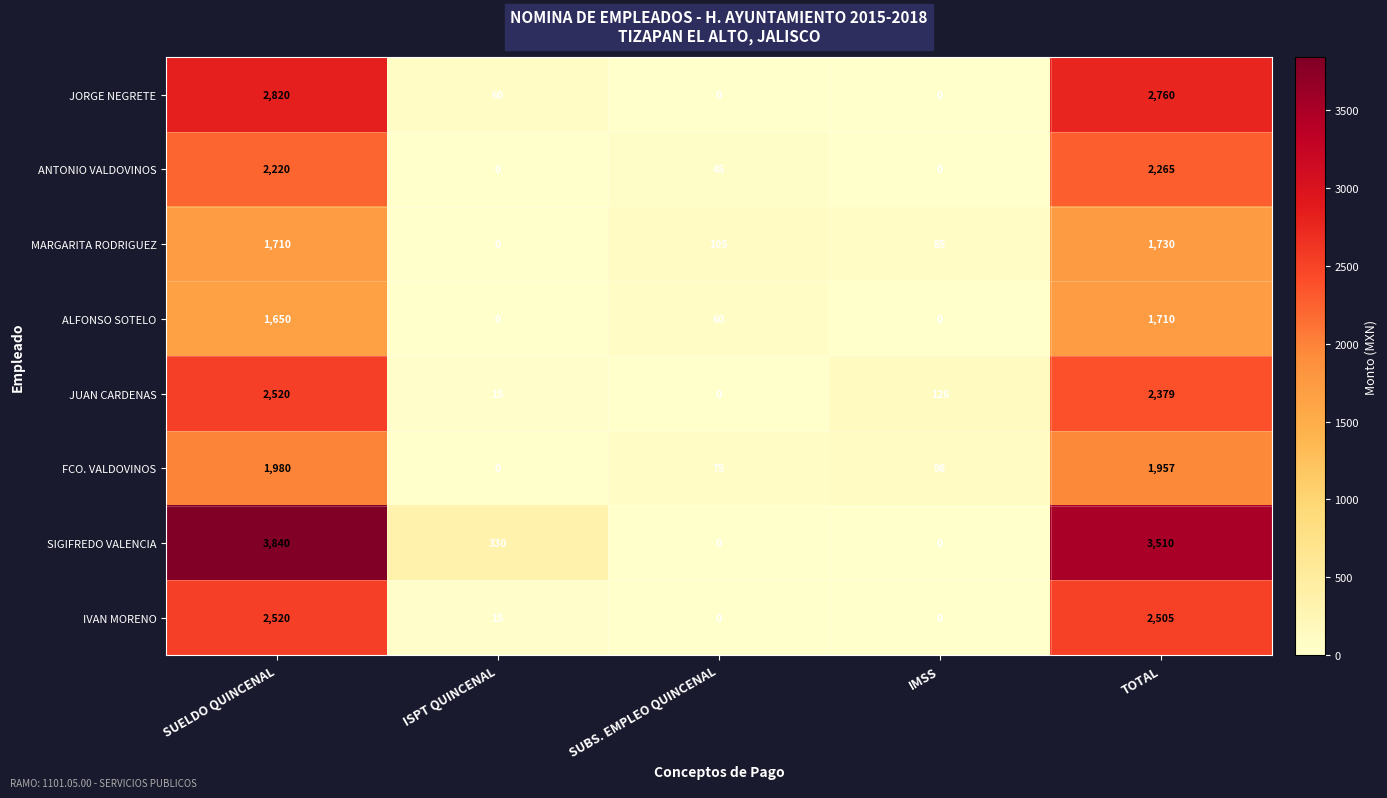

What is the difference between the ANTONIO VALDOVINOS values at TOTAL and ISPT QUINCENAL?

2265